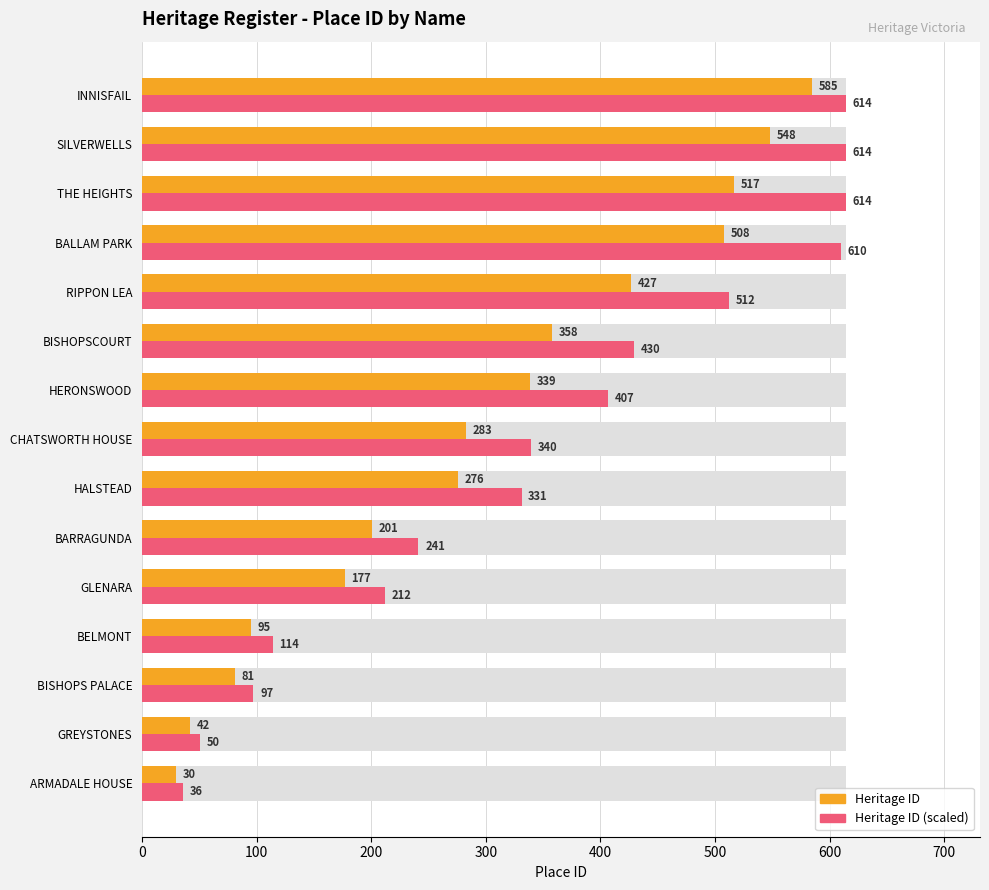

The Heritage ID series shows 585.0 at INNISFAIL. True or false?

True